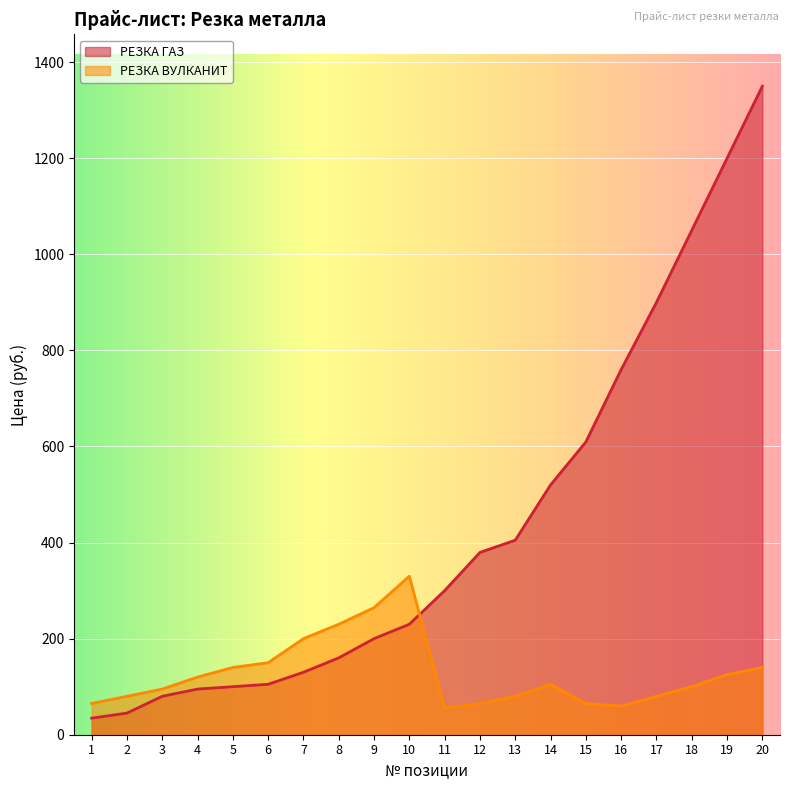

What is the value of the РЕЗКА ВУЛКАНИТ point at the 6th from the left?

150.0